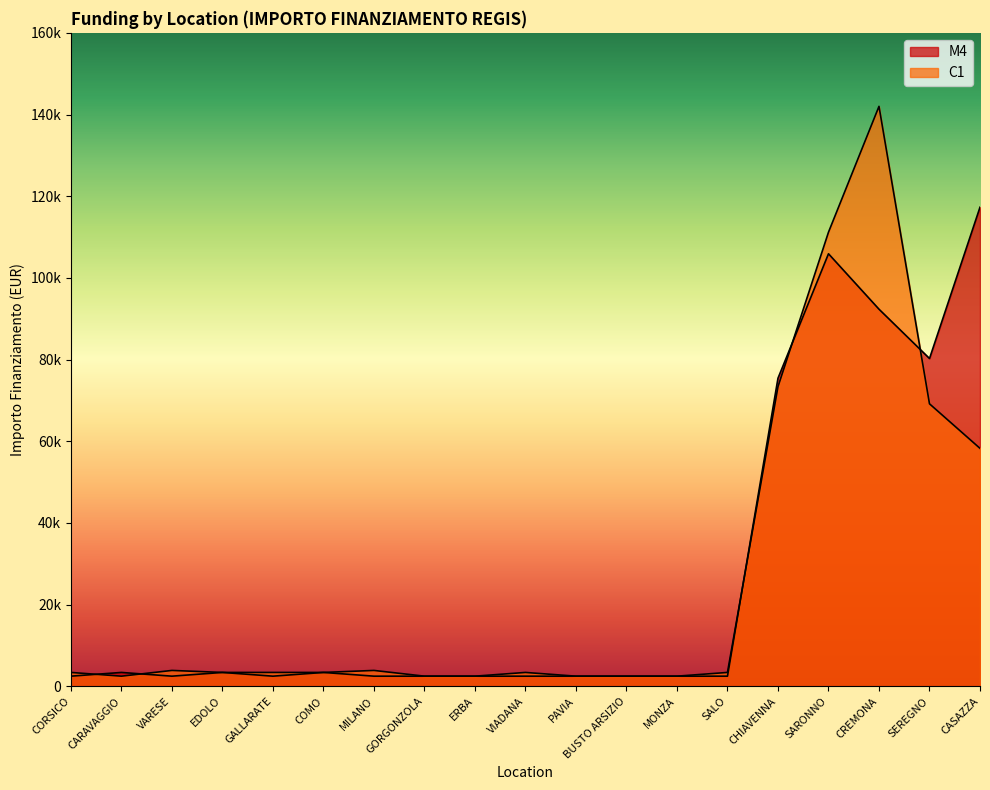

At which category is the sum across all series the highest?

CREMONA